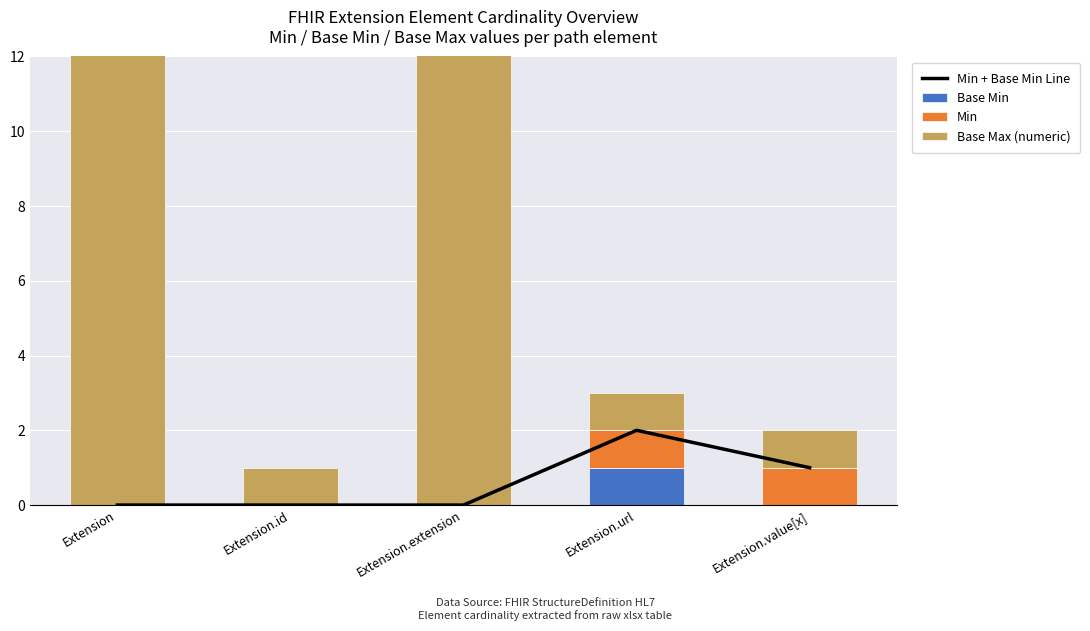

Is it true that Base Min equals 0 at Extension?

True